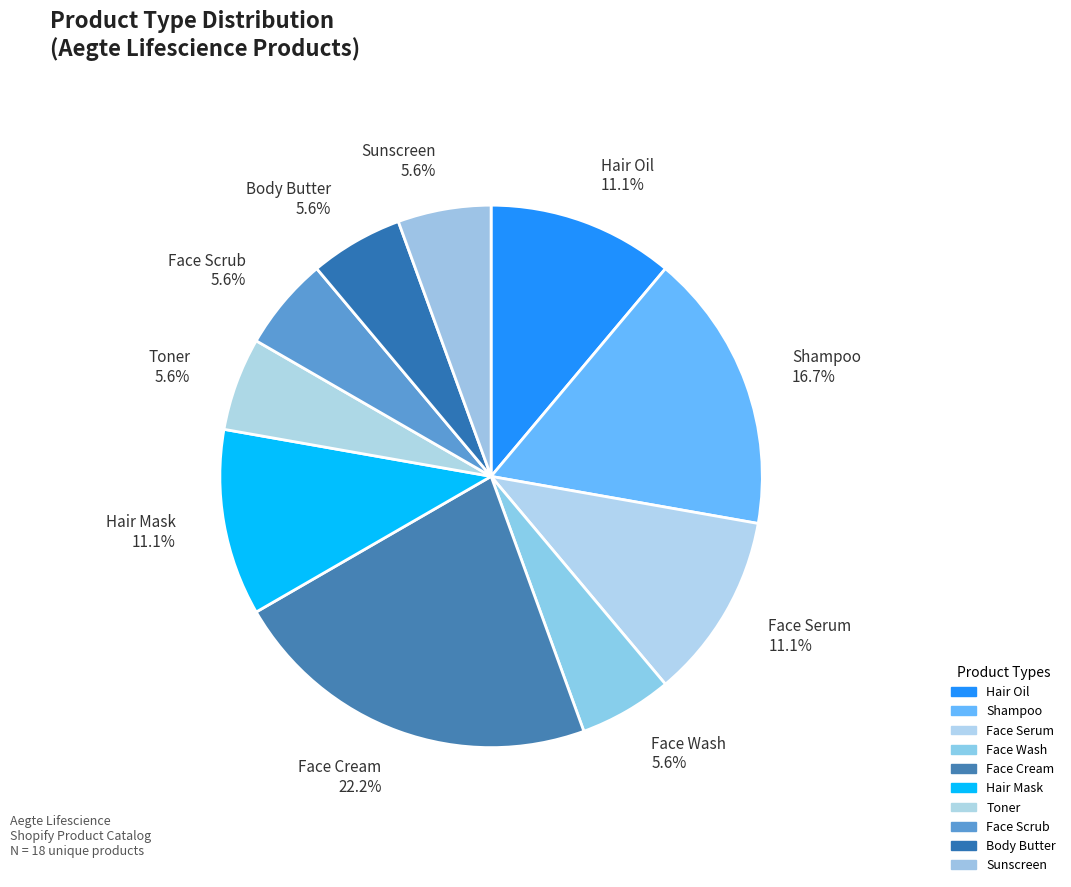

Approximately how many times larger is the value at Hair Oil compared to Sunscreen?

2.0